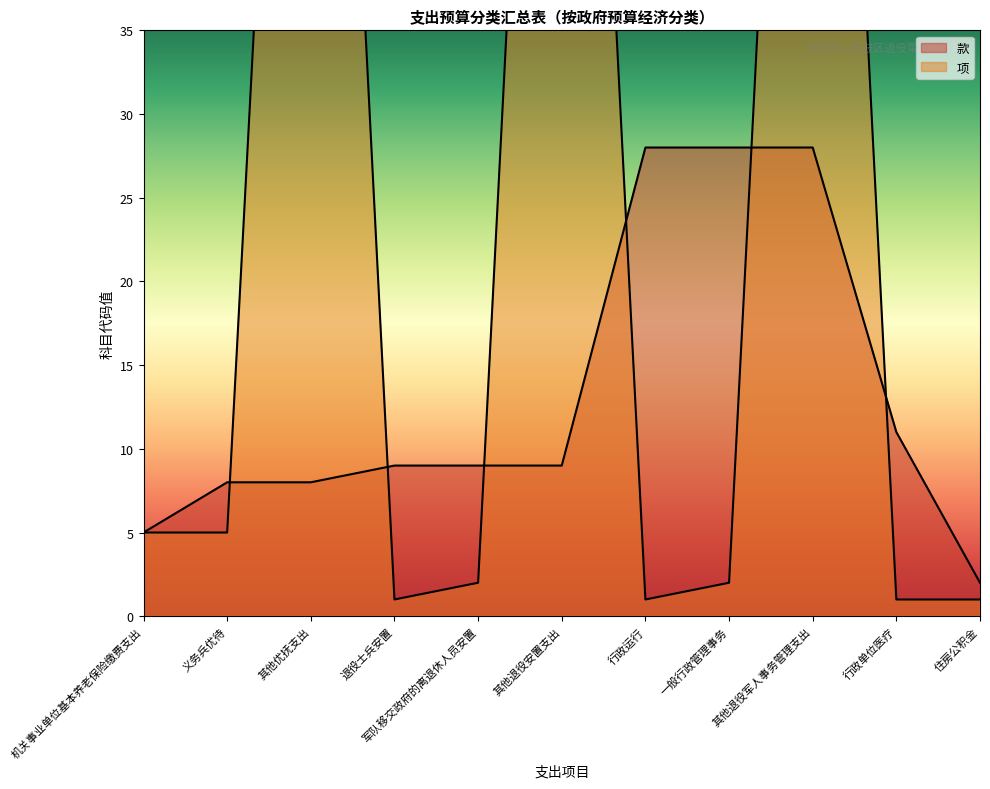

What is the difference between the highest and lowest values at 其他退役军人事务管理支出?

71